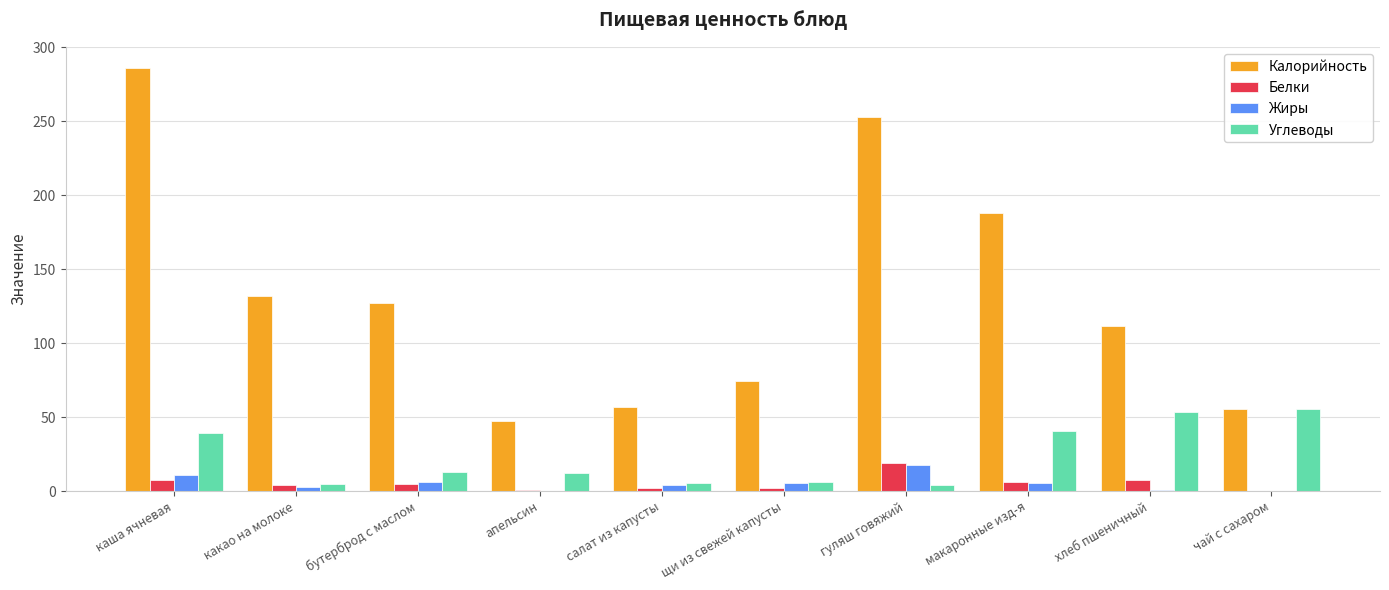

Which category has the highest value across all series?

каша ячневая